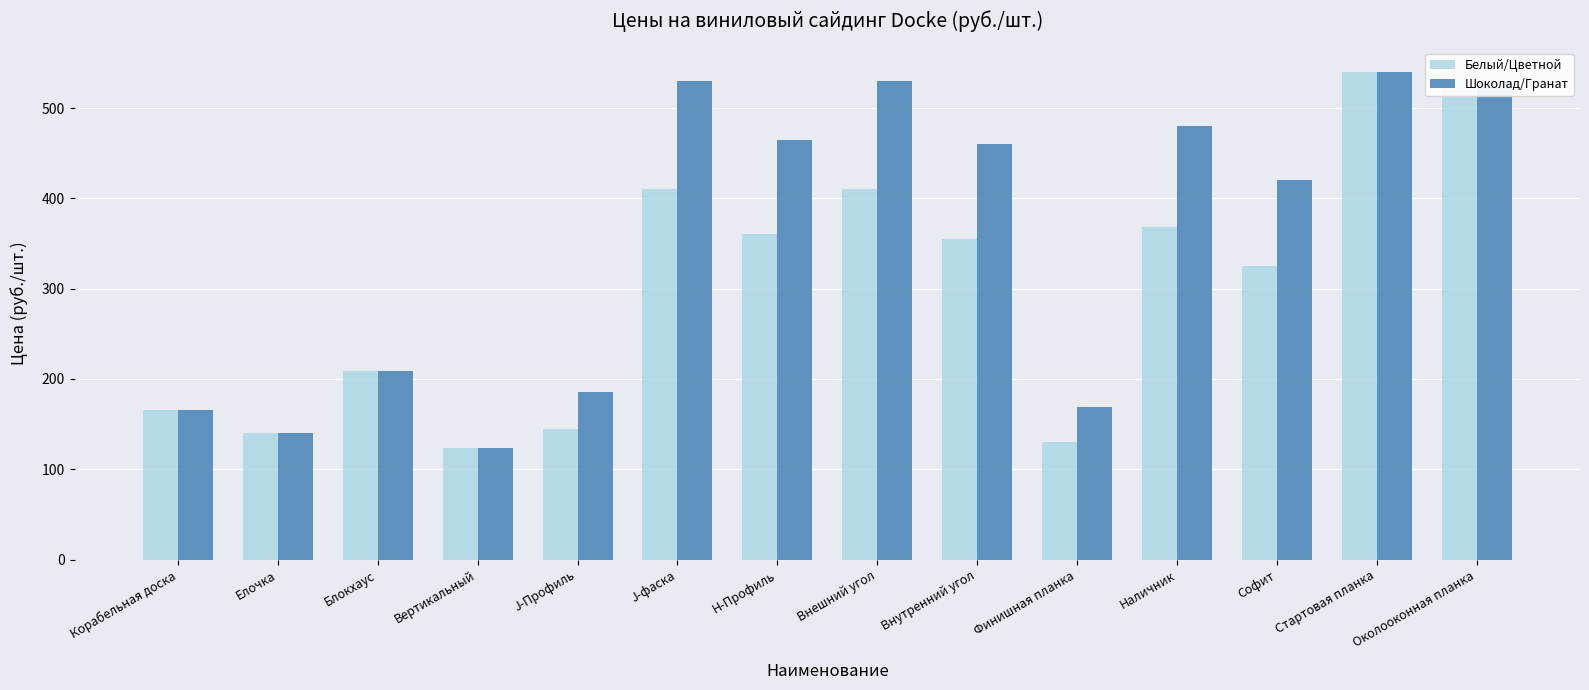

What are all the series names shown in the legend?

Белый/Цветной, Шоколад/Гранат